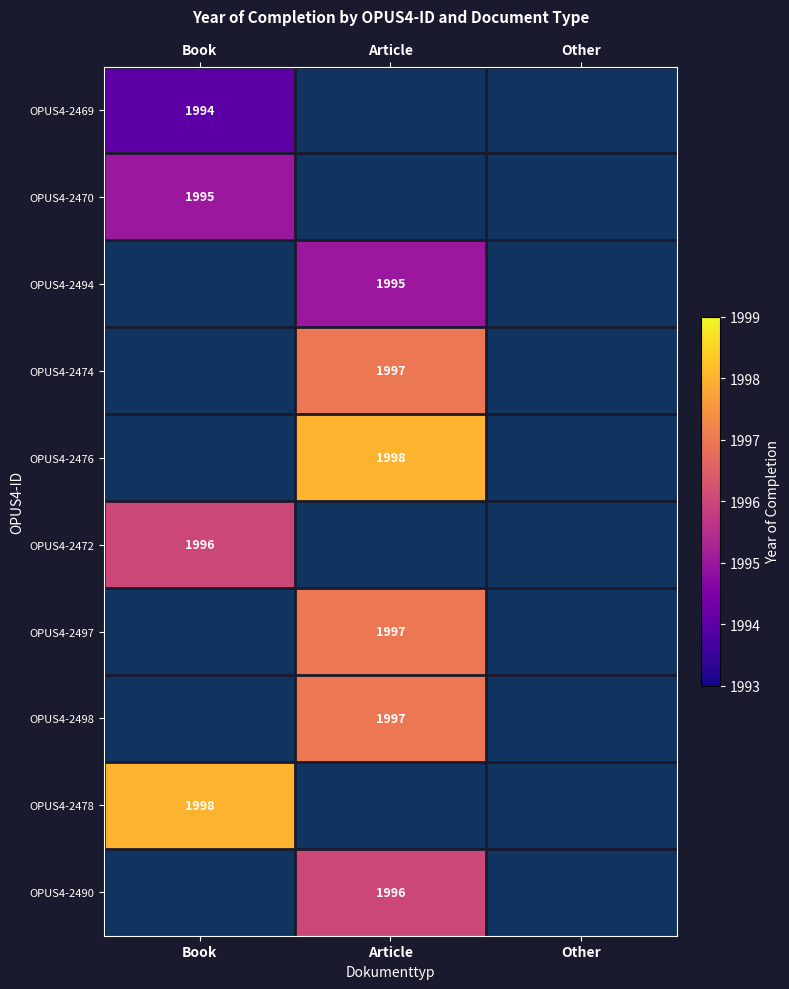

True or false: OPUS4-2497 has a value of 2908 at Article.

False